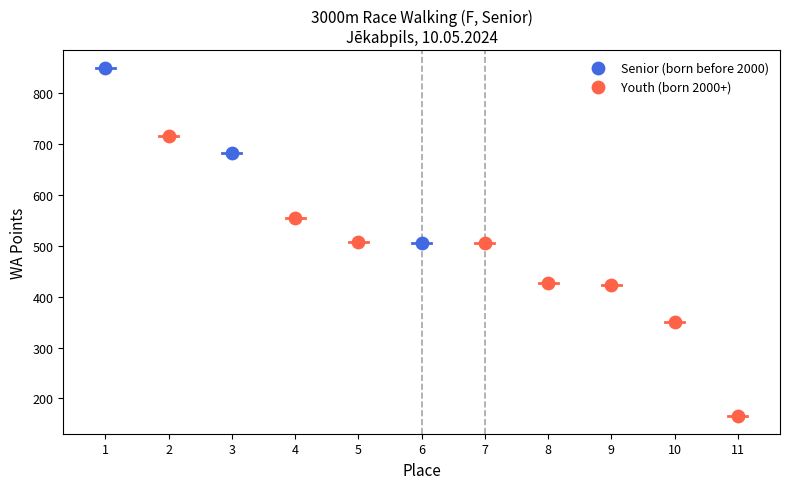

What are all the series names shown in the legend?

Senior (born before 2000), Youth (born 2000+)